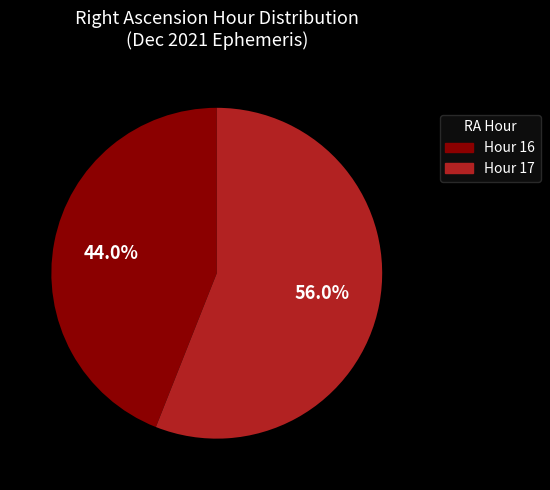

To the nearest percent, what is the difference between the largest and smallest slice percentages?

12%